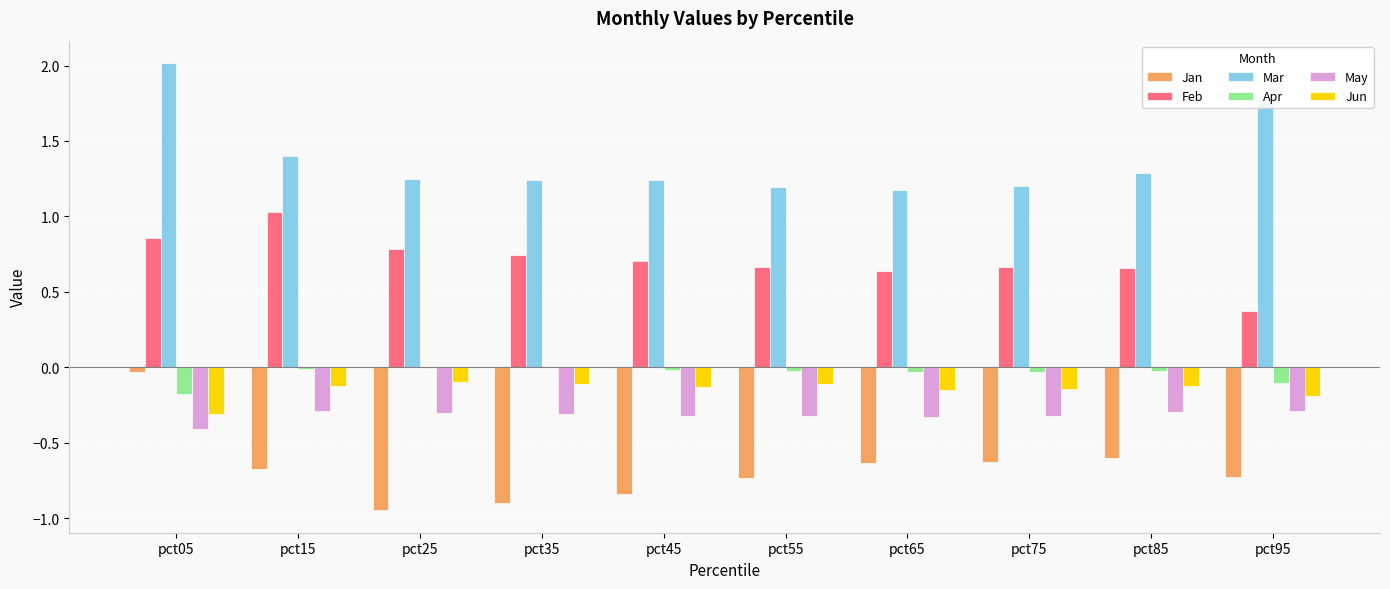

Is the value of Mar at pct05 greater than the value of Apr at pct75?

Yes